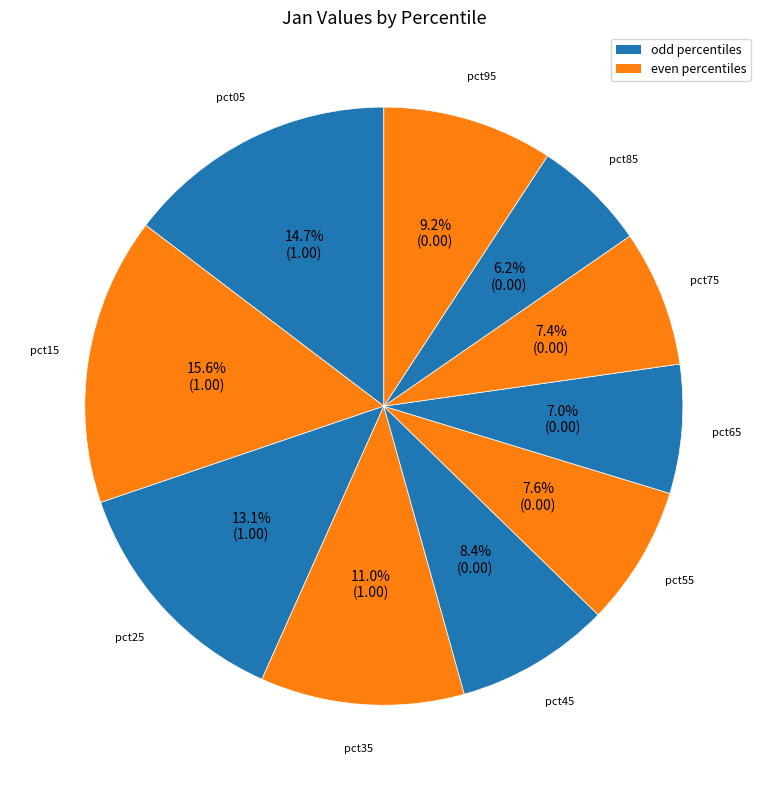

What is the largest slice in the pie chart?

pct15